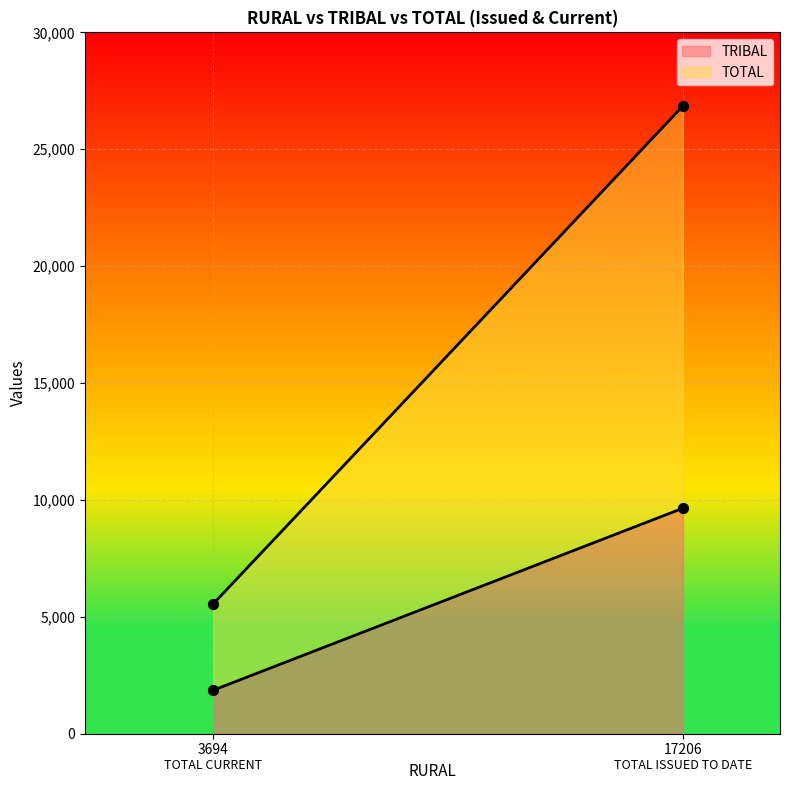

At how many categories does at least one series exceed 11184?

1